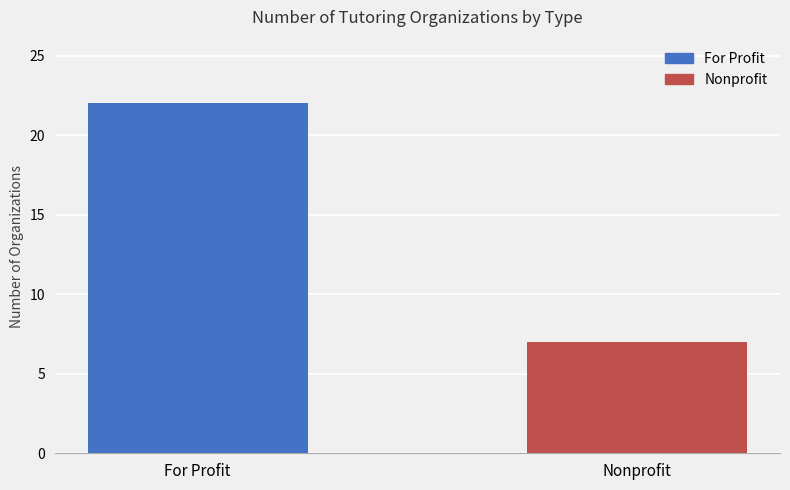

Reading right to left, extract all data points from this chart.

Nonprofit=7	For Profit=22